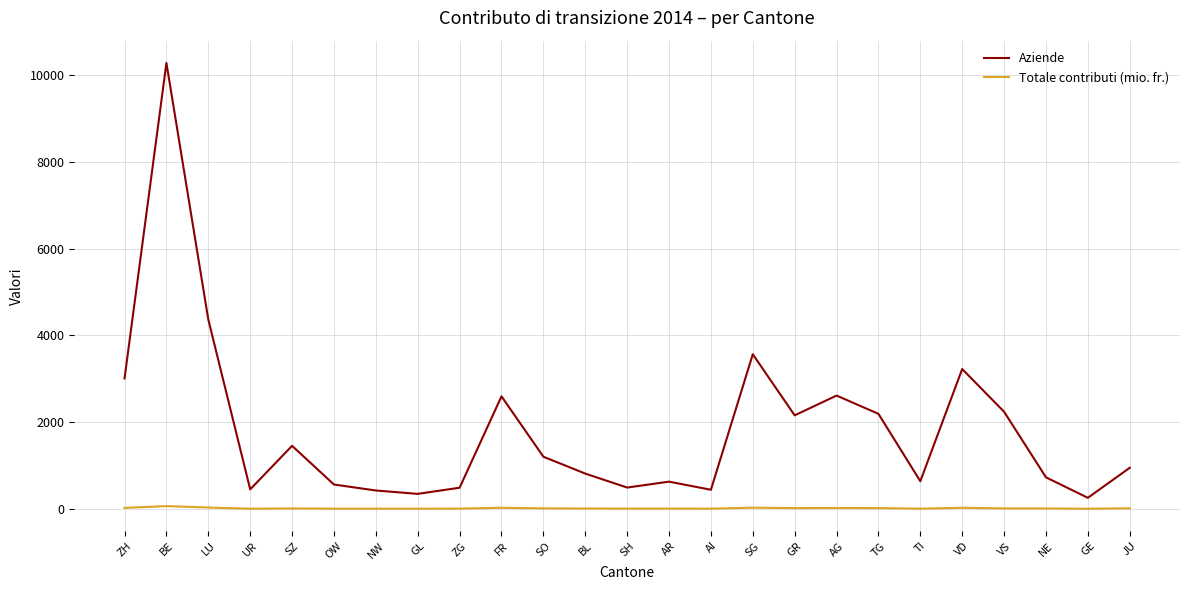

The Totale contributi (mio. fr.) series shows 15.7 at TG. True or false?

True